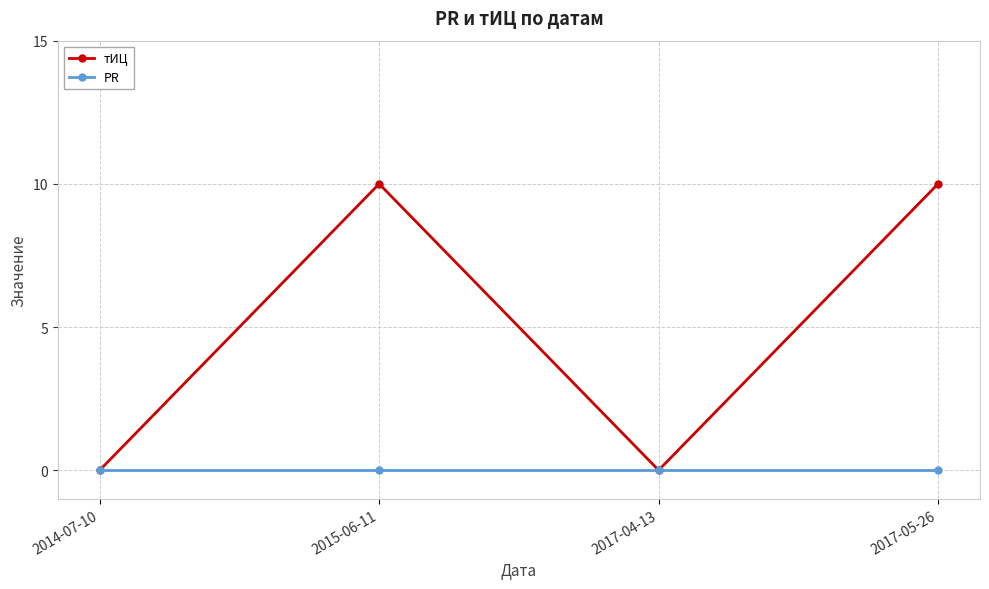

Rank the series by their maximum value, from lowest to highest.

PR, тИЦ